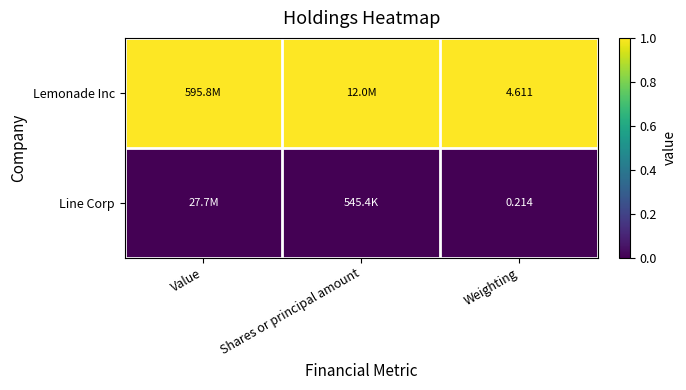

At which category is the sum across all series the highest?

Value